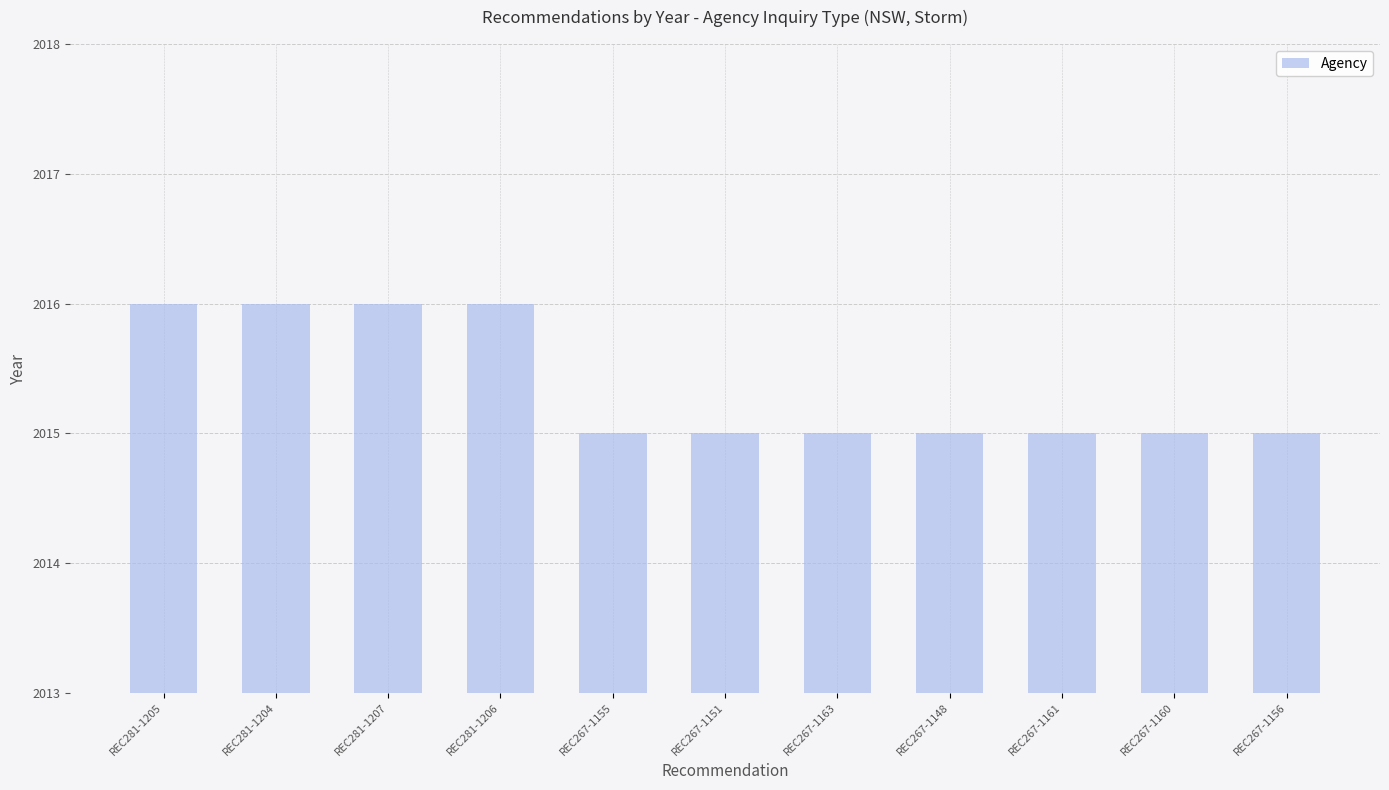

What is the approximate value at REC267-1163?

2015